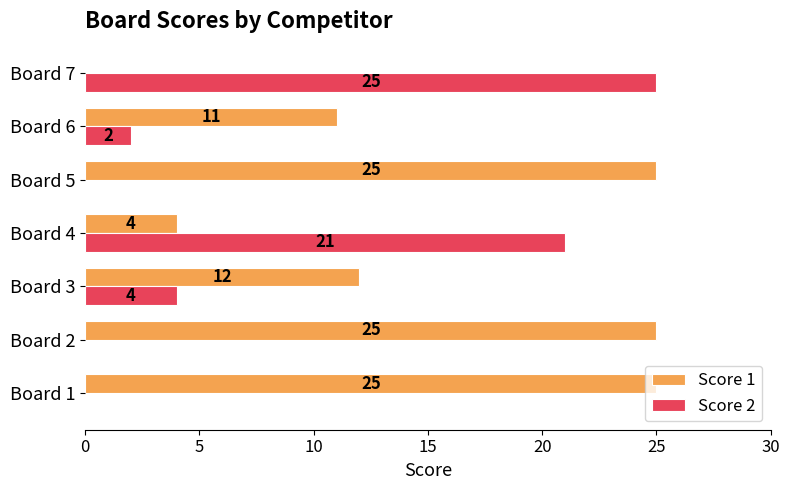

Where is Score 1 nearest to the value 12?

Board 3